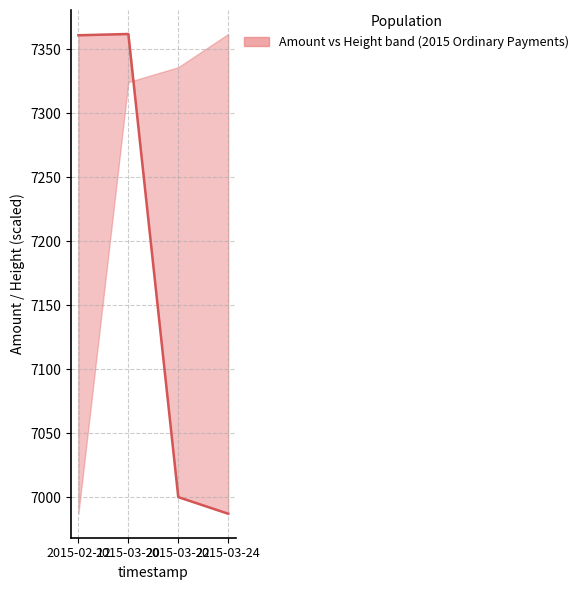

The value at 2015-02-12 is 7361. True or false?

True